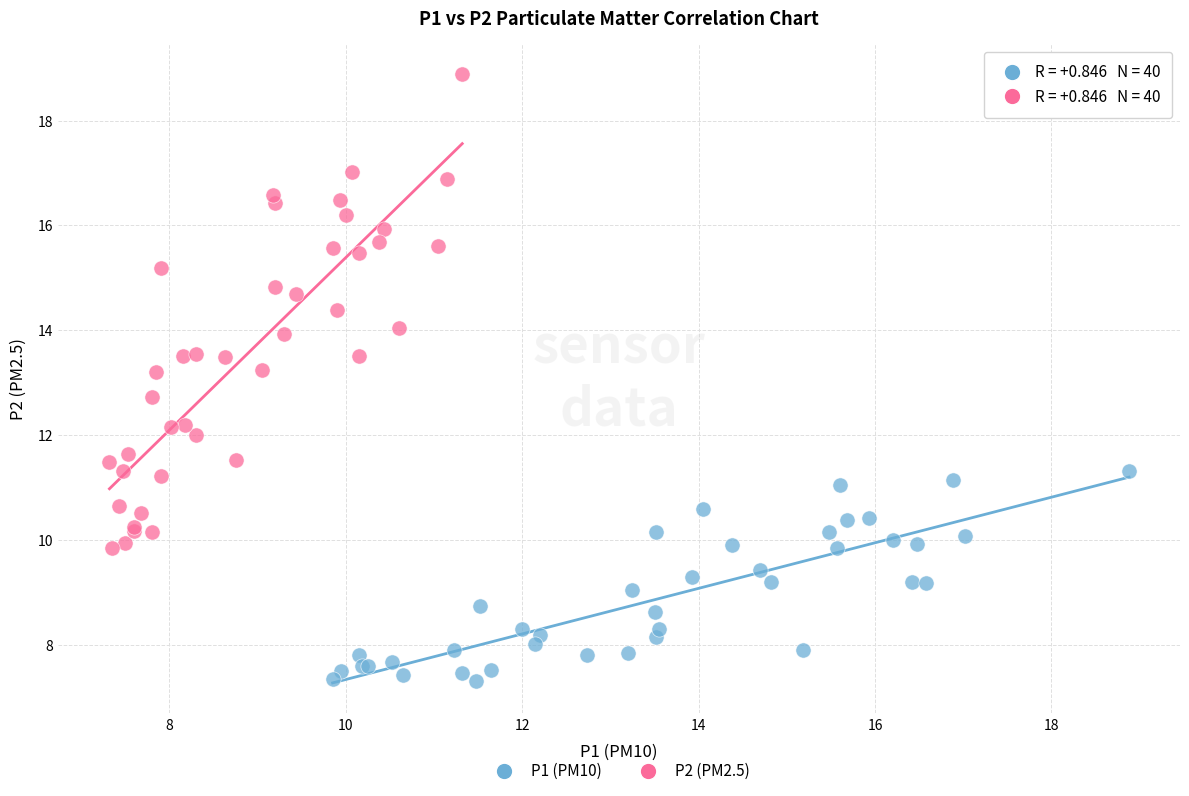

Which series has the largest Y range (max minus min)?

P2 (PM2.5)